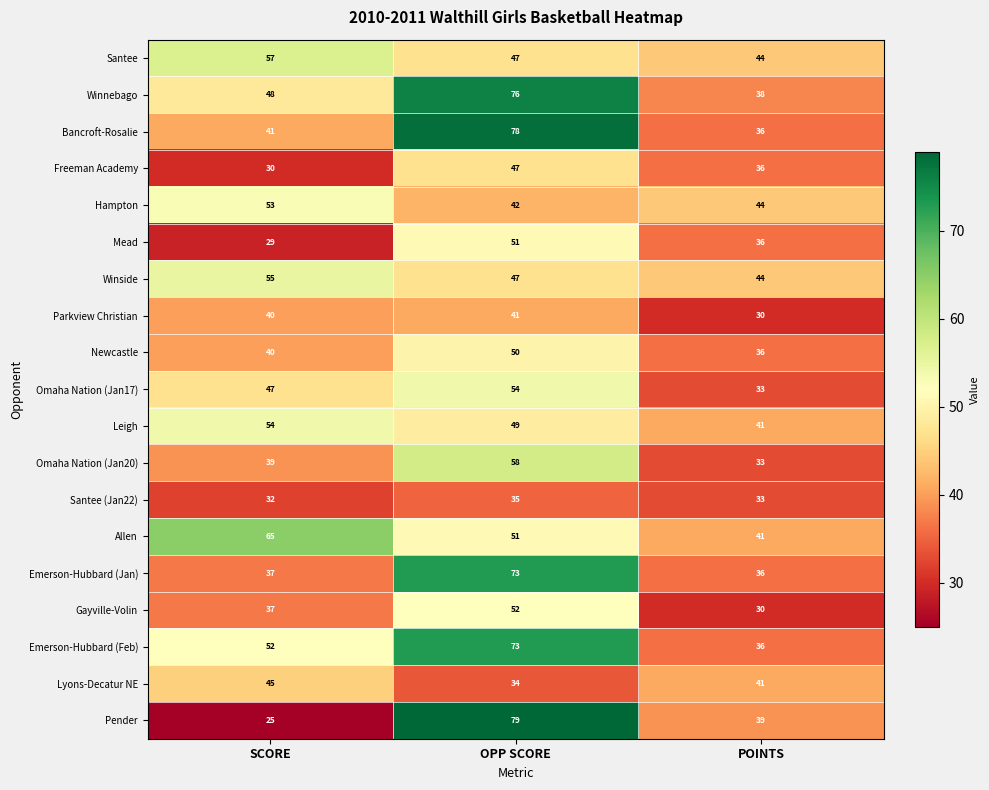

What value does the Pender series have at POINTS?

39